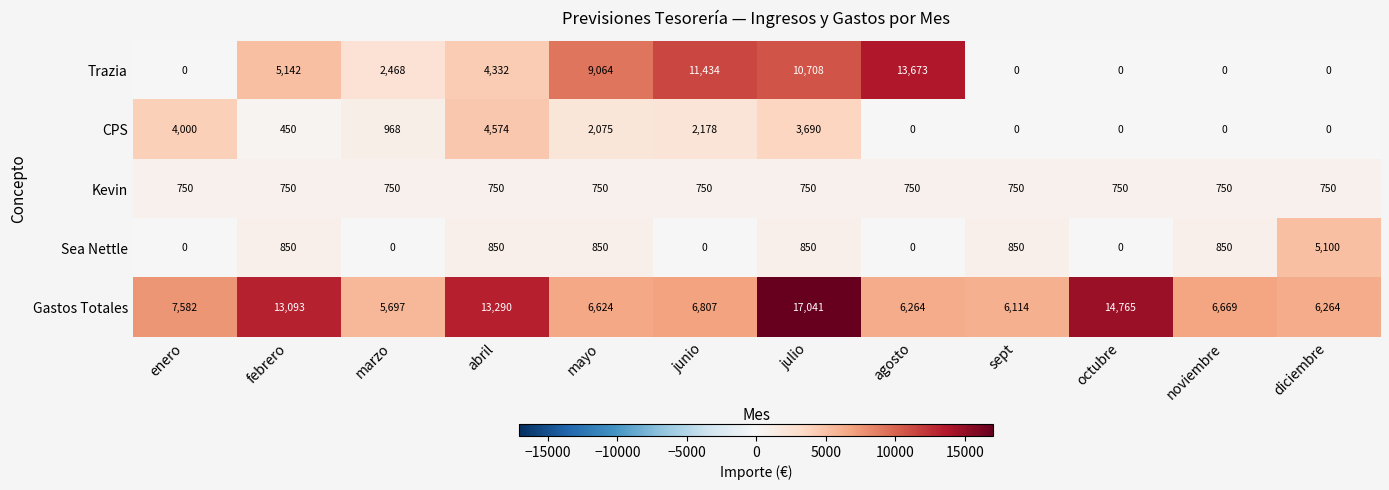

Where is Trazia nearest to the value 6836?

febrero